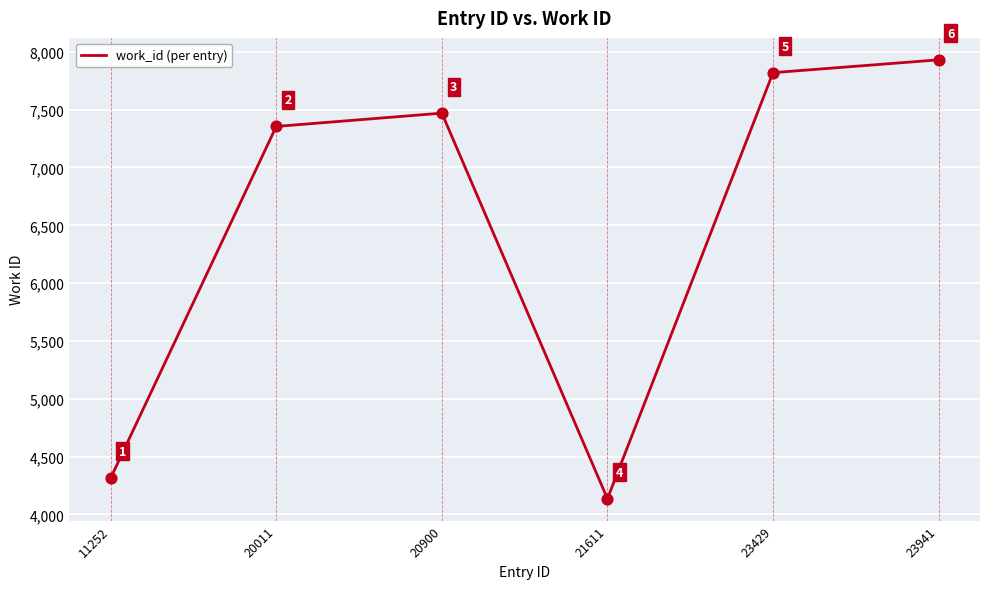

What is the change in value from 11252 to 20900?

+3155